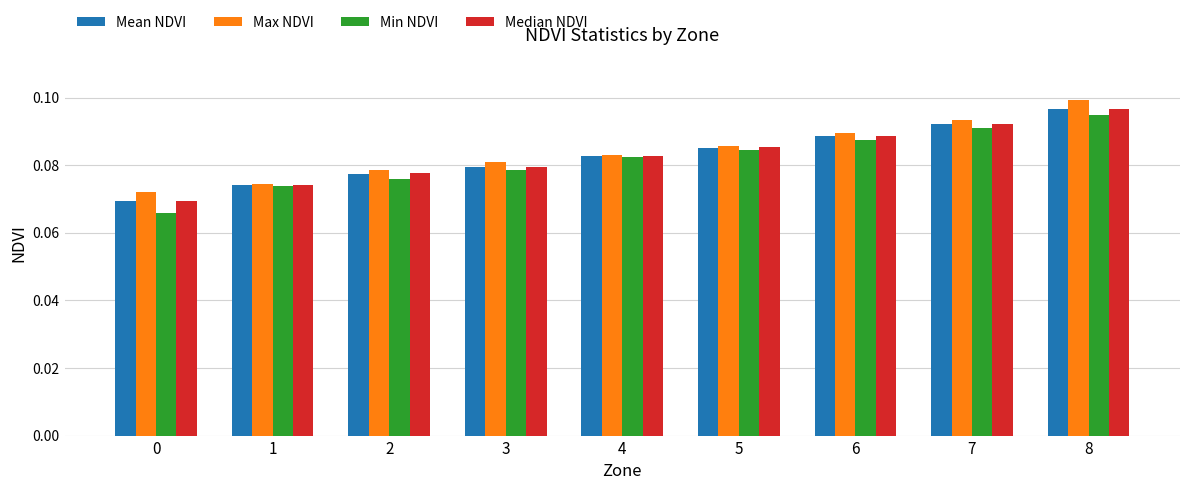

Are the bars grouped side by side (vs. stacked)?

Yes